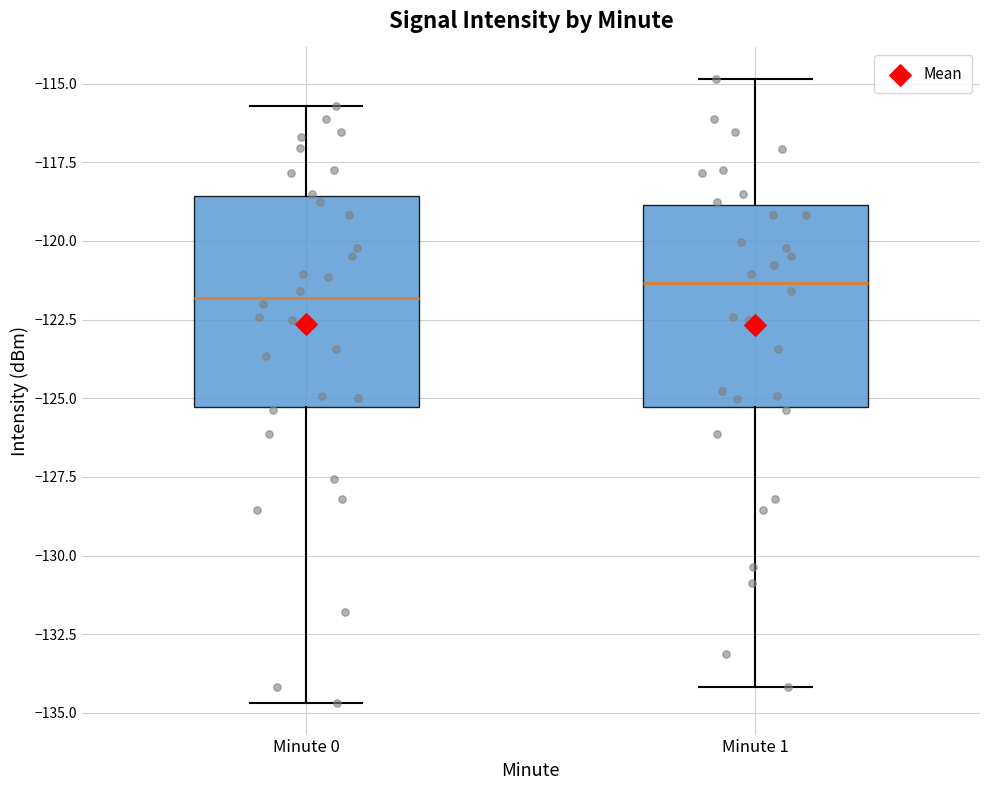

Where is the lower edge of the box for Minute 1 on the y-axis? The values are not printed on the chart, so give them approximately, as read against the axis.

-125.5